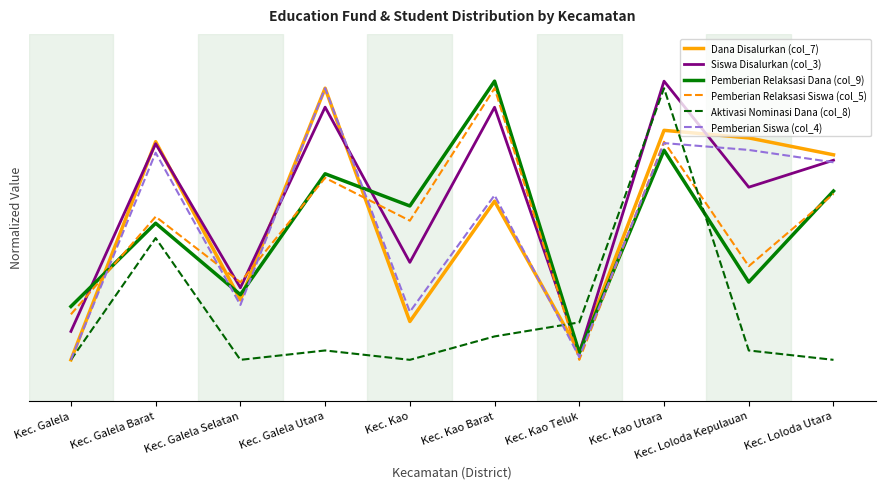

Where is the first local minimum for Dana Disalurkan (col_7)?

Kec. Galela Selatan